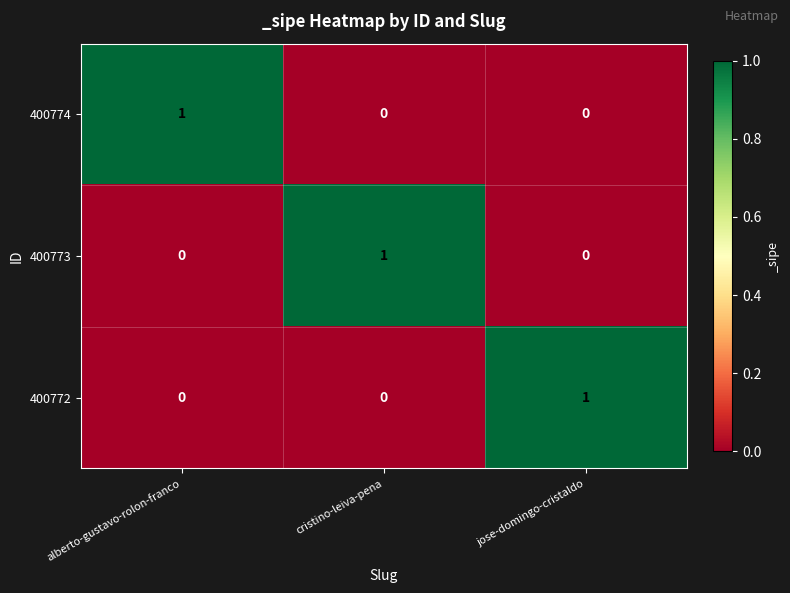

True or false: 400773 has a value of 1 at jose-domingo-cristaldo.

False